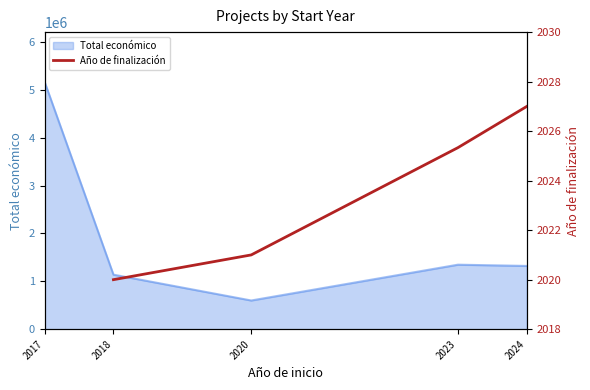

What is the lowest value of the Total económico series?

599636